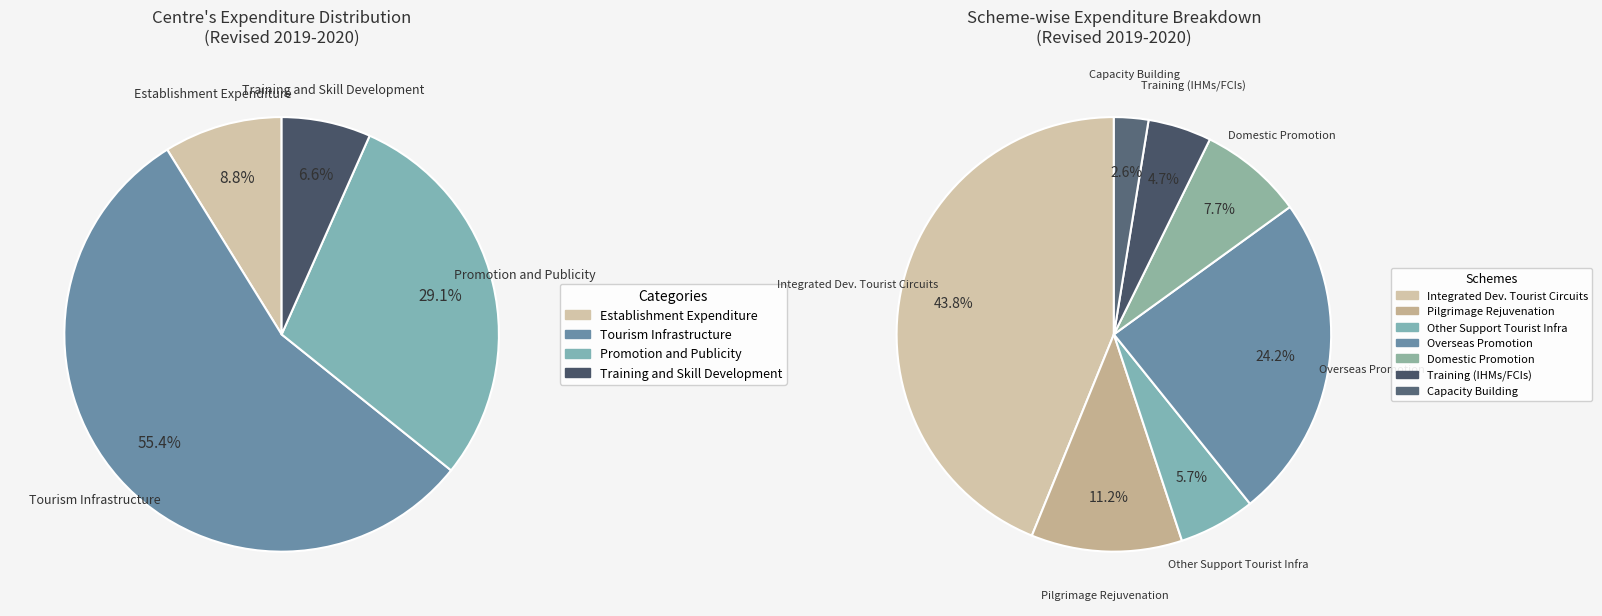

Which category has the smallest portion of the pie?

Training and Skill Development